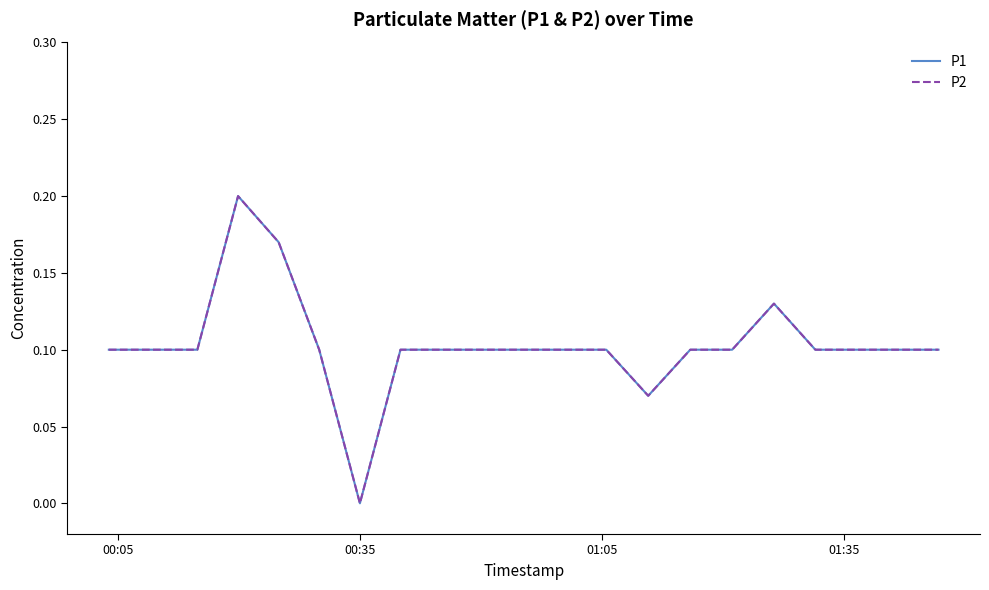

Is this an area chart (filled region under the line)?

No